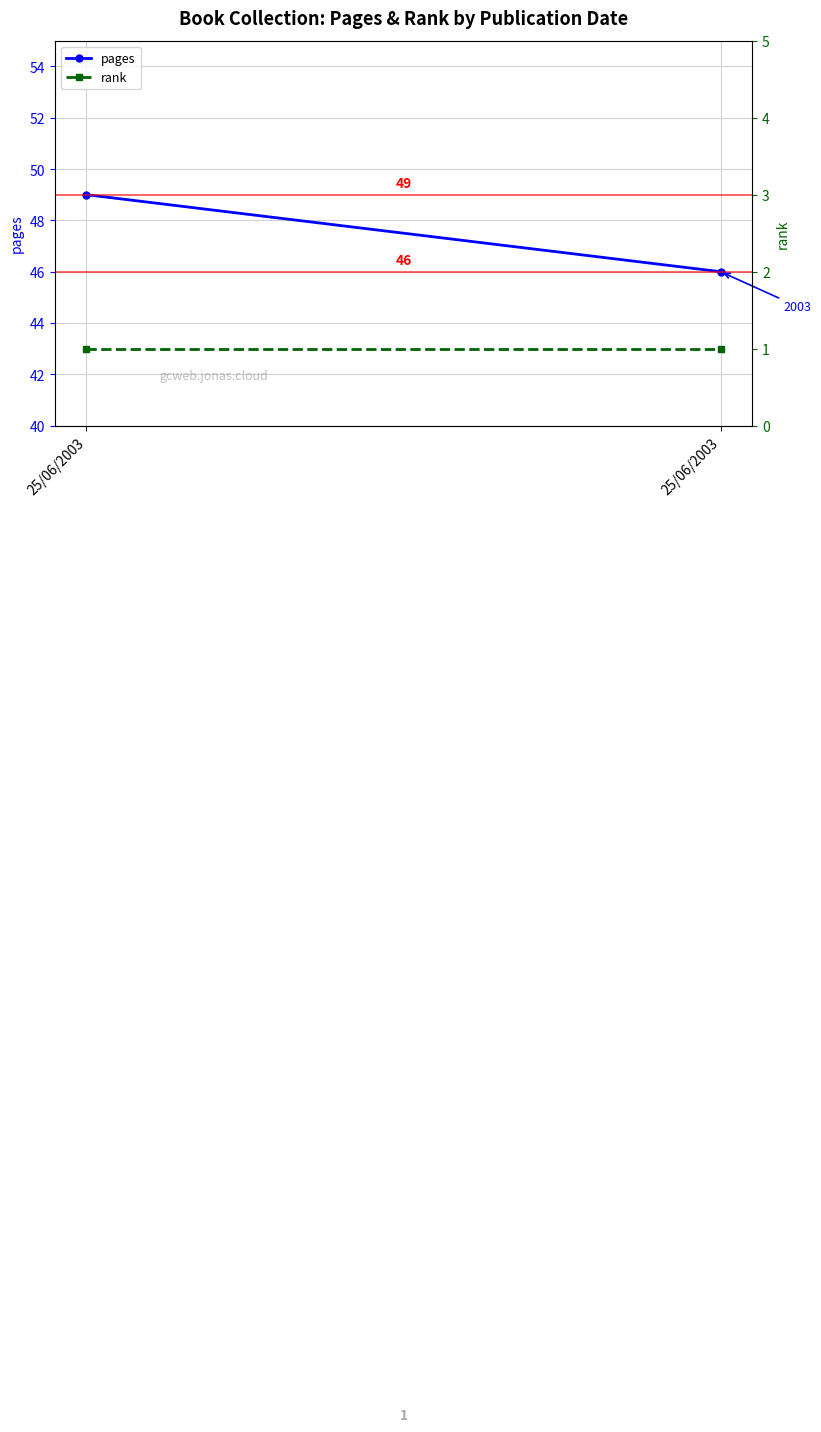

The rank series shows 1 at 25/06/2003. True or false?

True